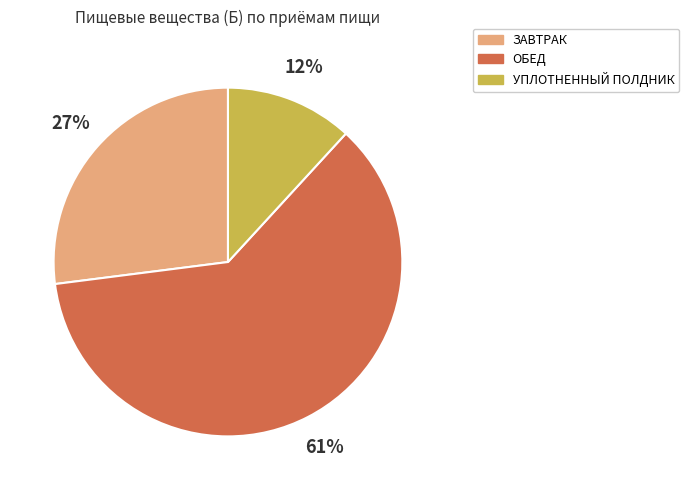

True or false: УПЛОТНЕННЫЙ ПОЛДНИК accounts for 5% of the total.

False